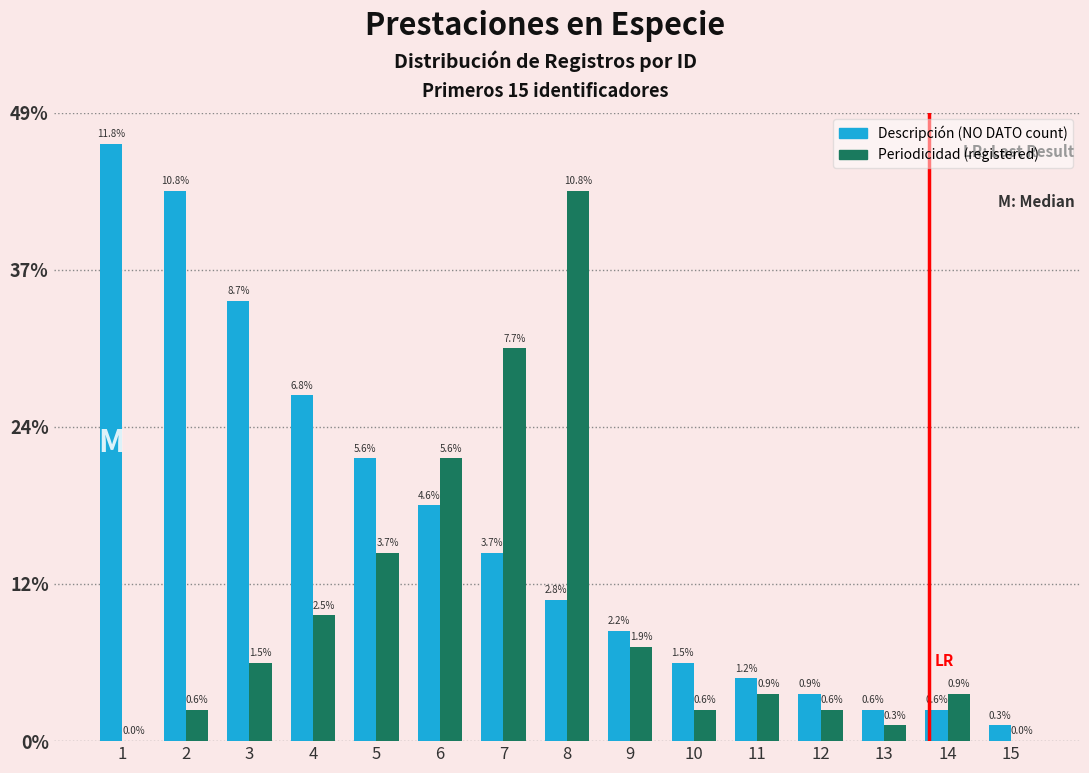

List the series in order of their overall mean, lowest first.

Periodicidad (registered), Descripción (NO DATO count)